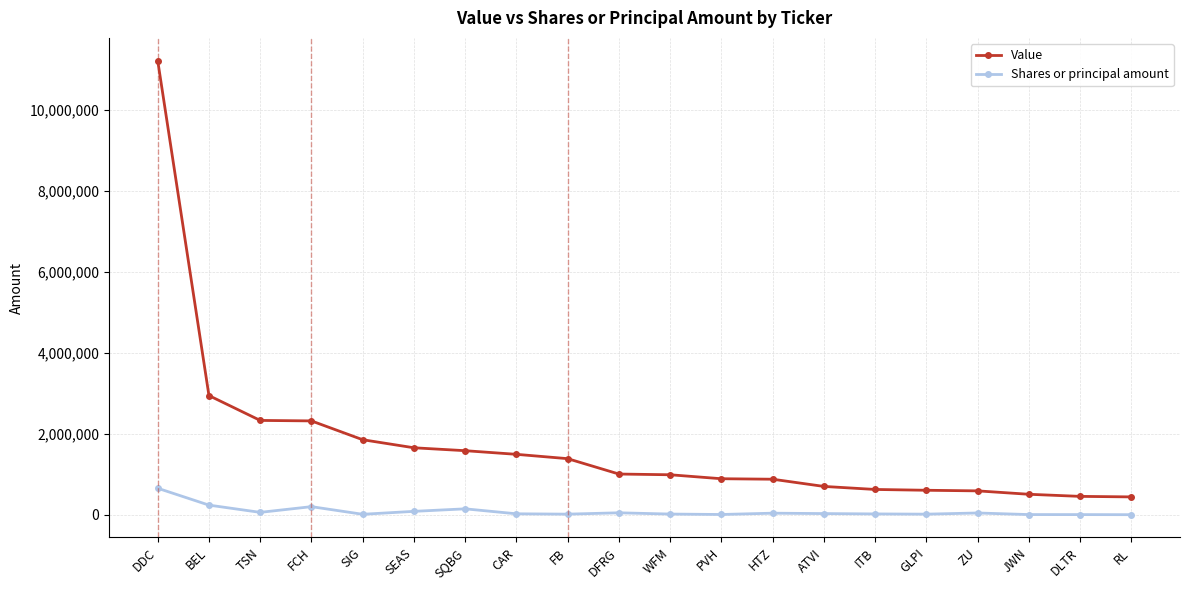

Rank the series by their average value, from lowest to highest.

Shares or principal amount, Value